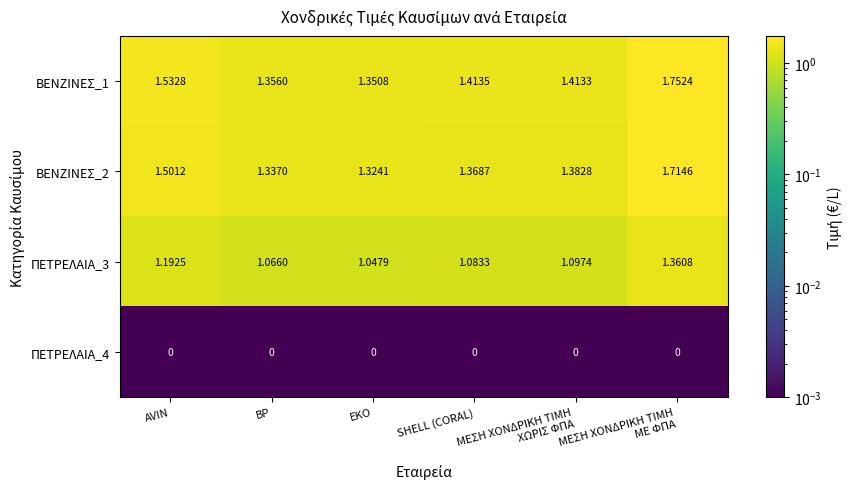

Which series has the widest spread of values?

ΒΕΝΖΙΝΕΣ_1